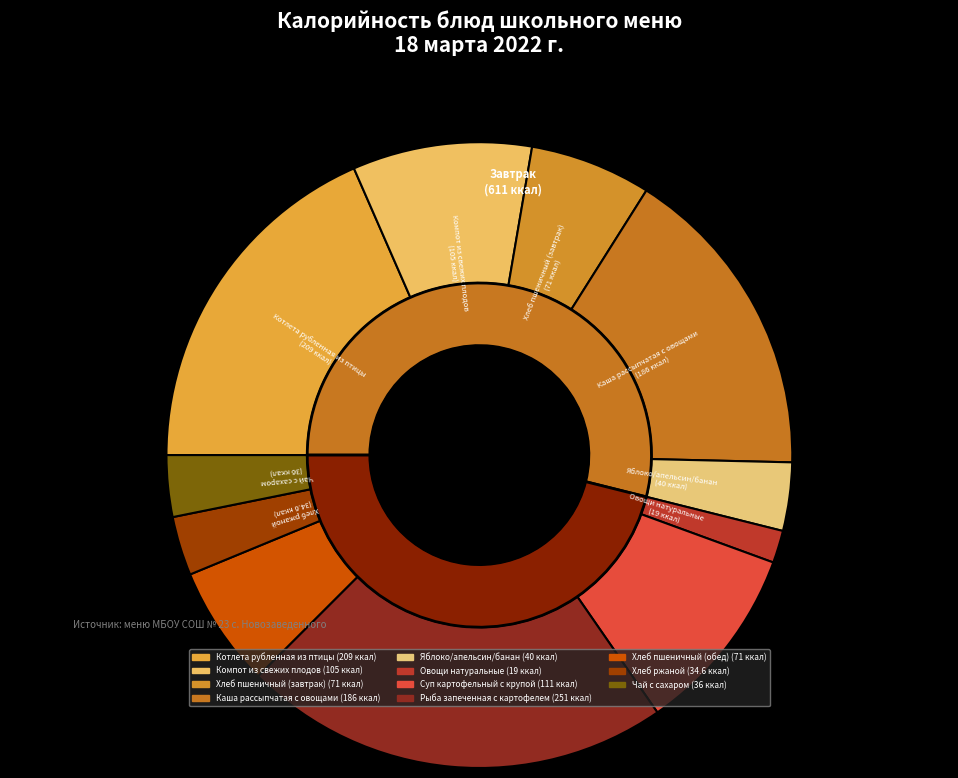

What is the total percentage of Компот из свежих плодов and Овощи натуральные?

10.9%